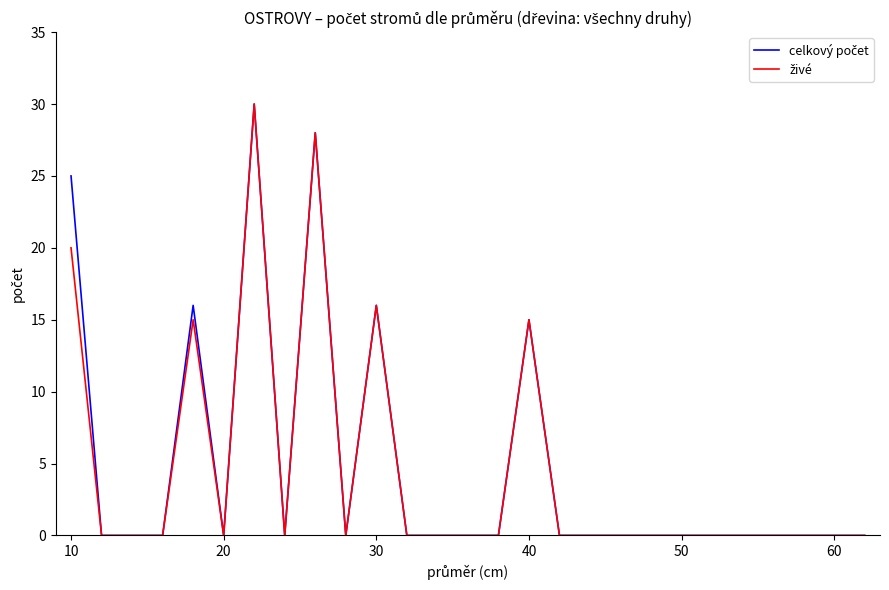

How many lines are shown in the chart?

2